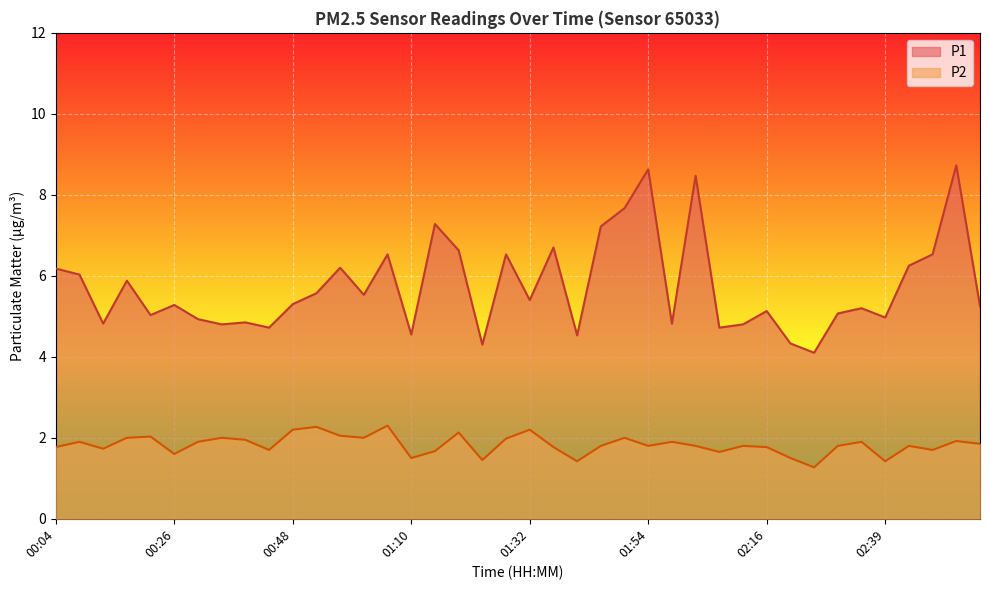

What is the label of the 6th point from the right?

02:35